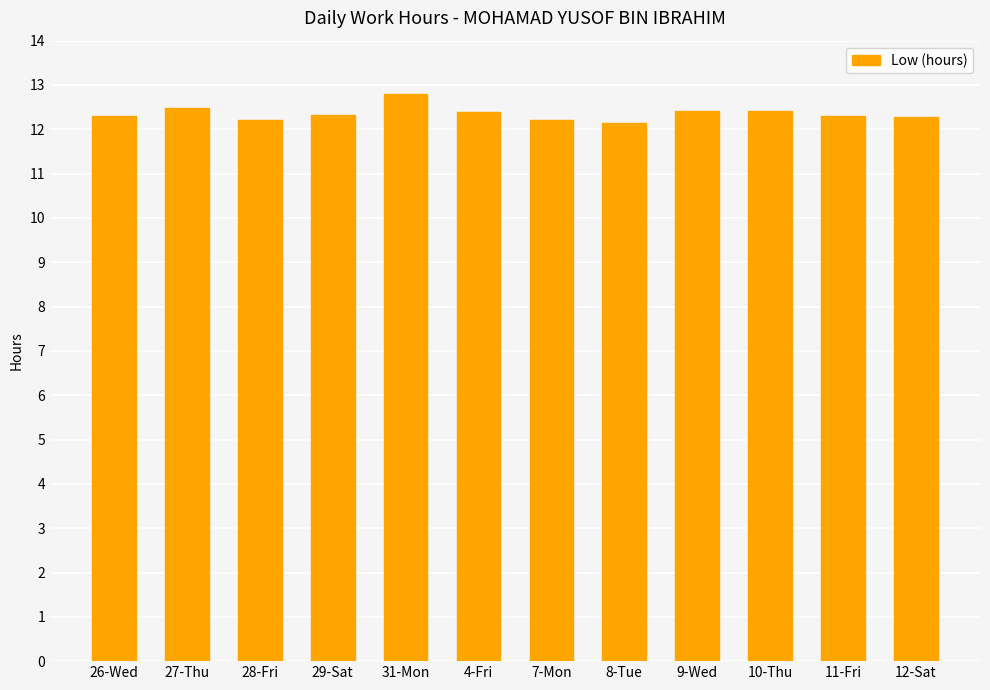

What is the value of the 8th bar from the left?

12.2